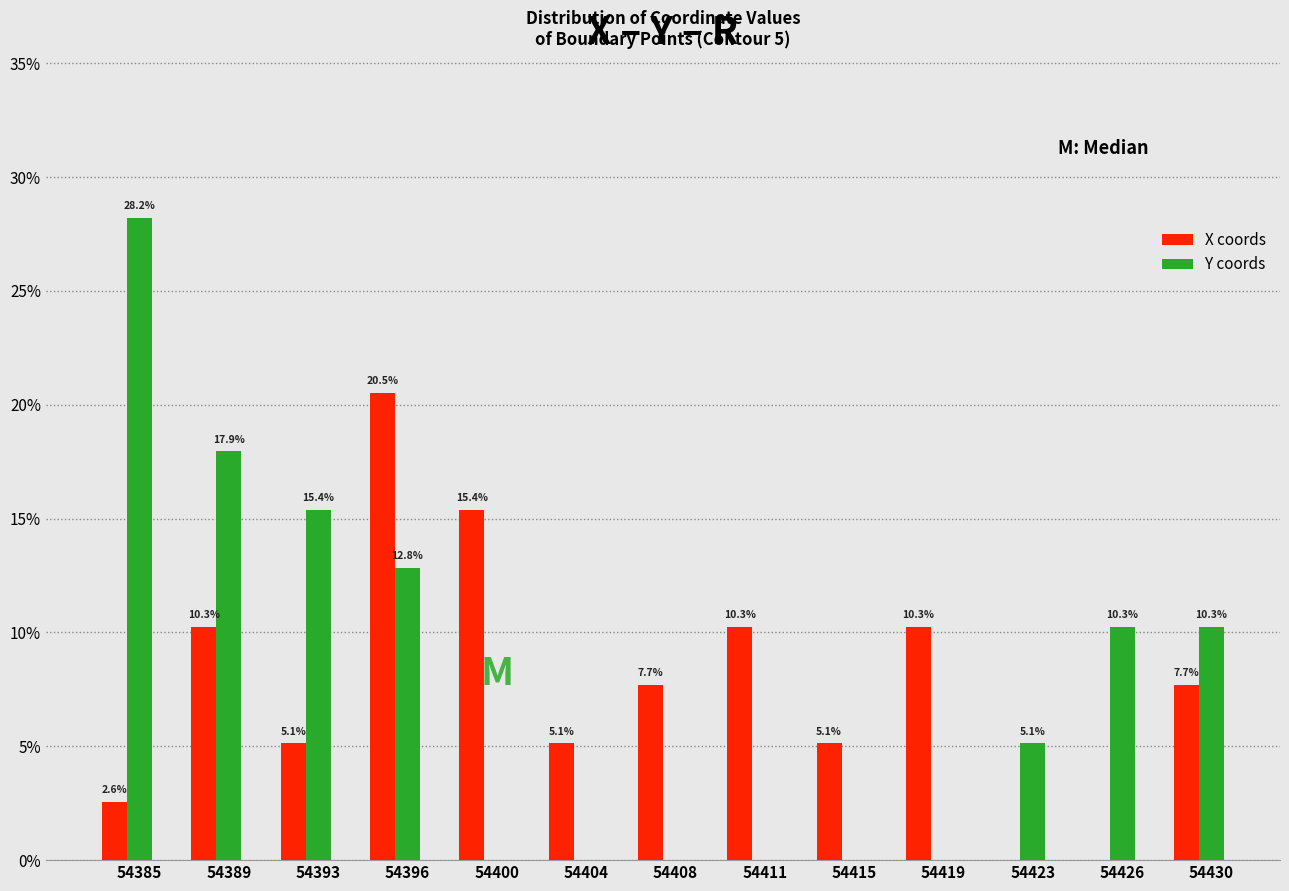

What is the highest value of the X coords series?

20.5